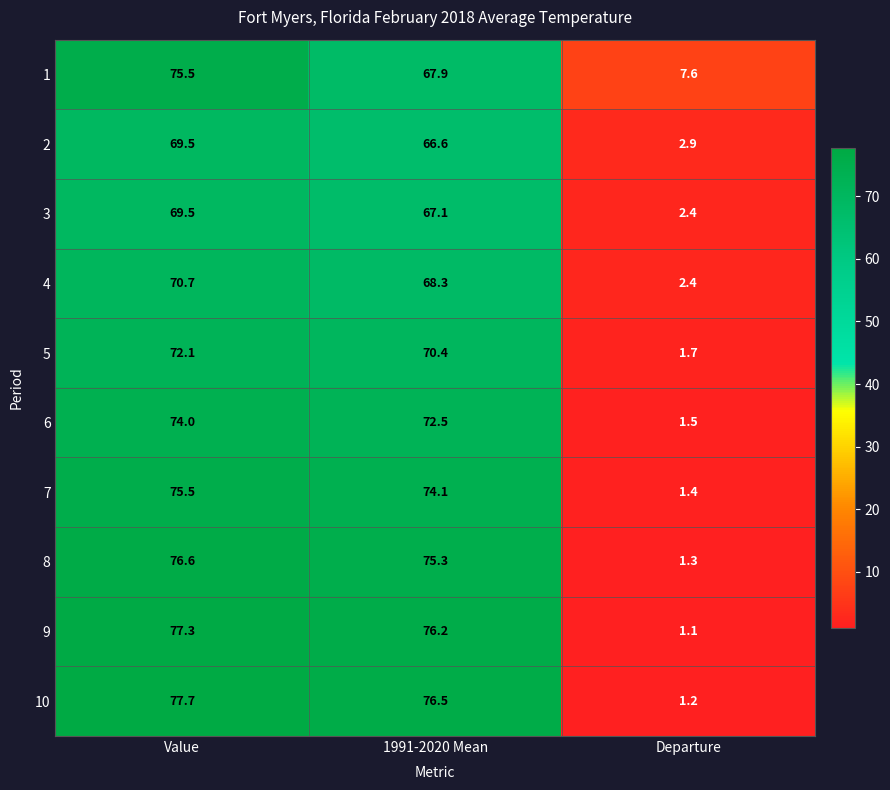

What is the difference between the highest and lowest values at 1991-2020 Mean?

9.9